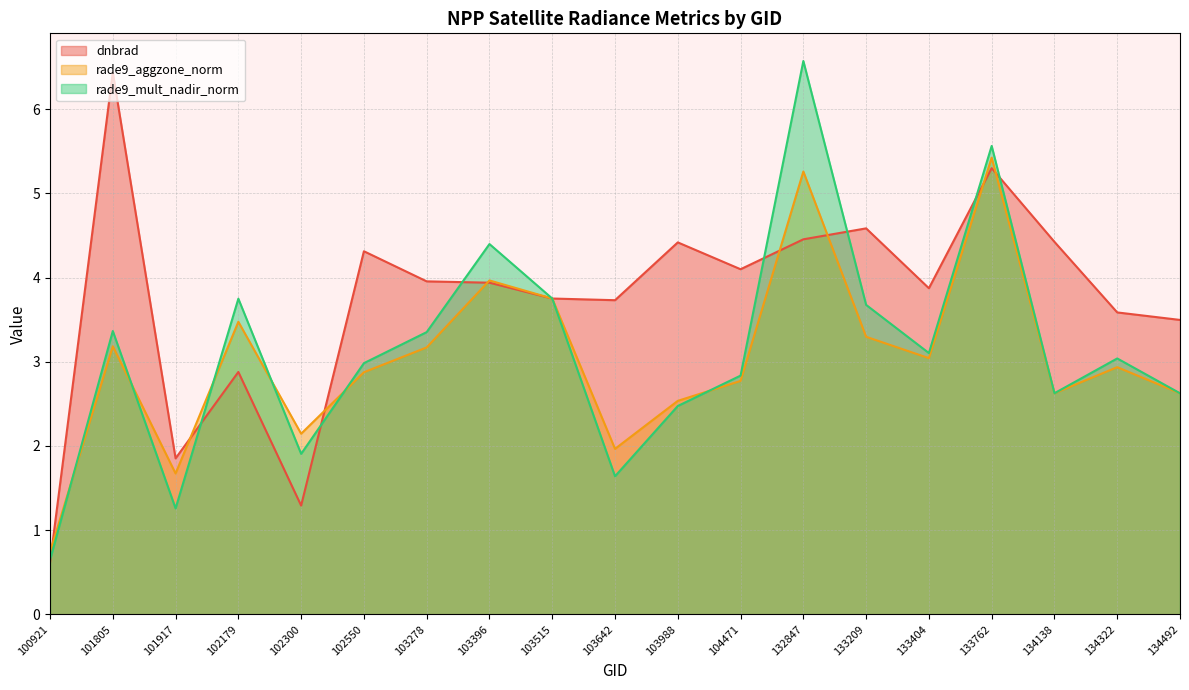

Between 104471 and 101805, which is larger?

101805